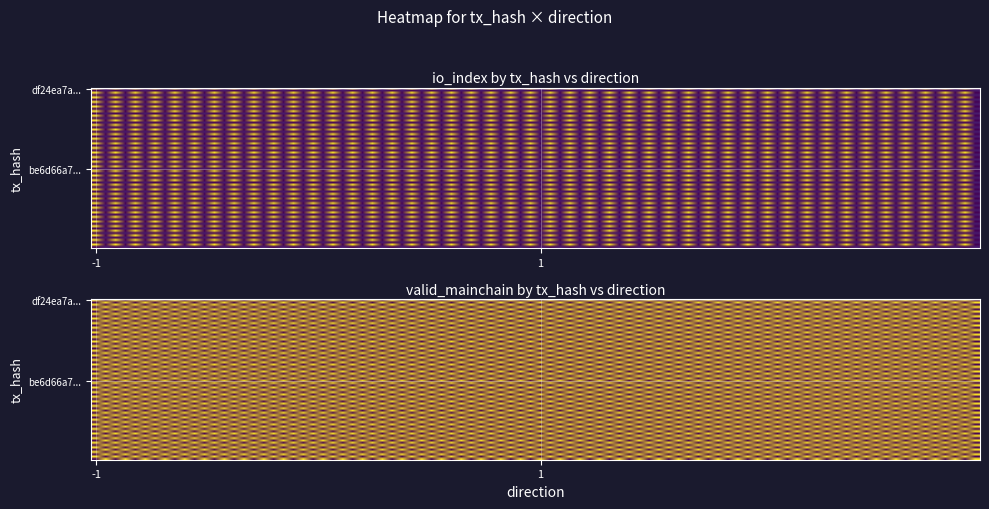

Is it true that be6d66a742326c6bbc2d3bdd46c53fb5db4d80e equals 3.2 at io_index?

False